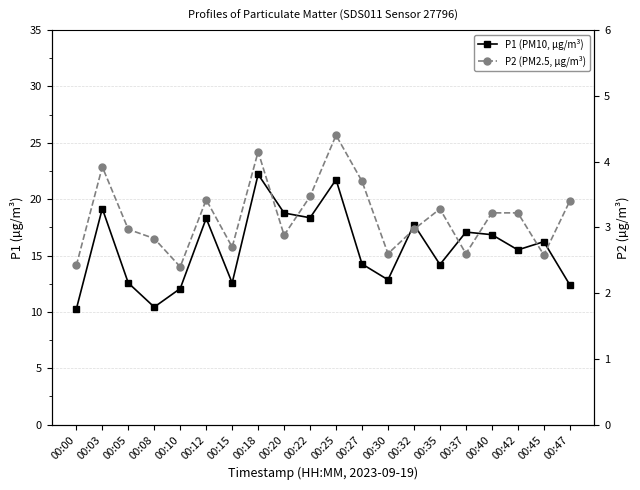

What is the difference between the second highest and minimum values in the P1 (PM10, µg/m³) series?

11.5